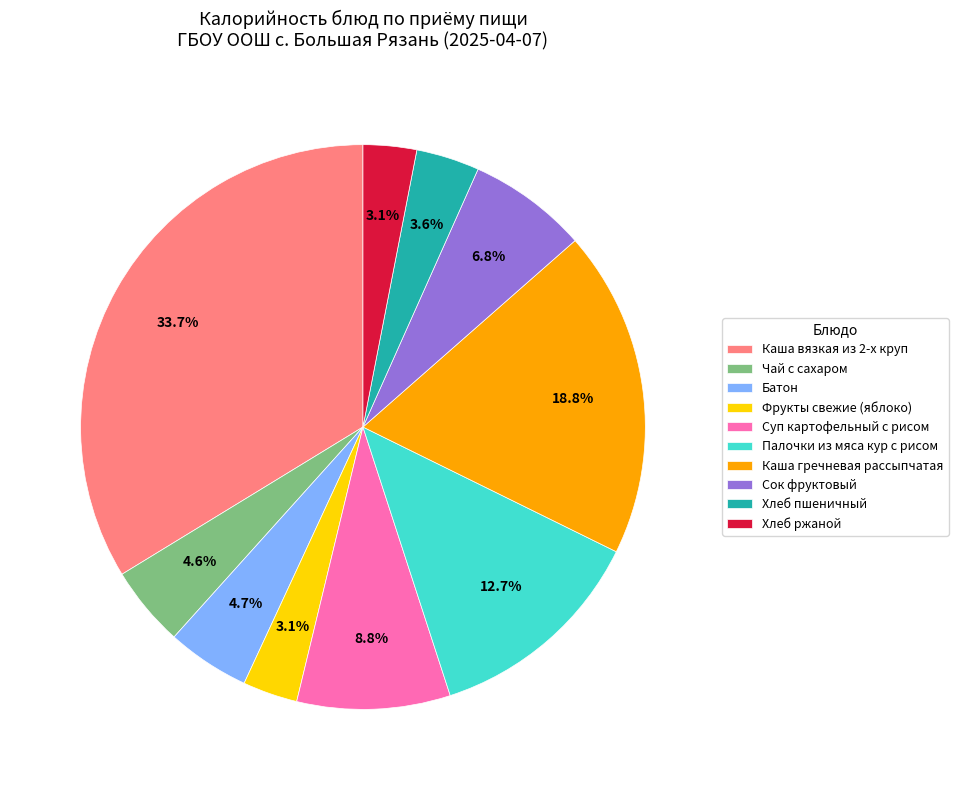

Which has a higher value, Сок фруктовый or Чай с сахаром?

Сок фруктовый